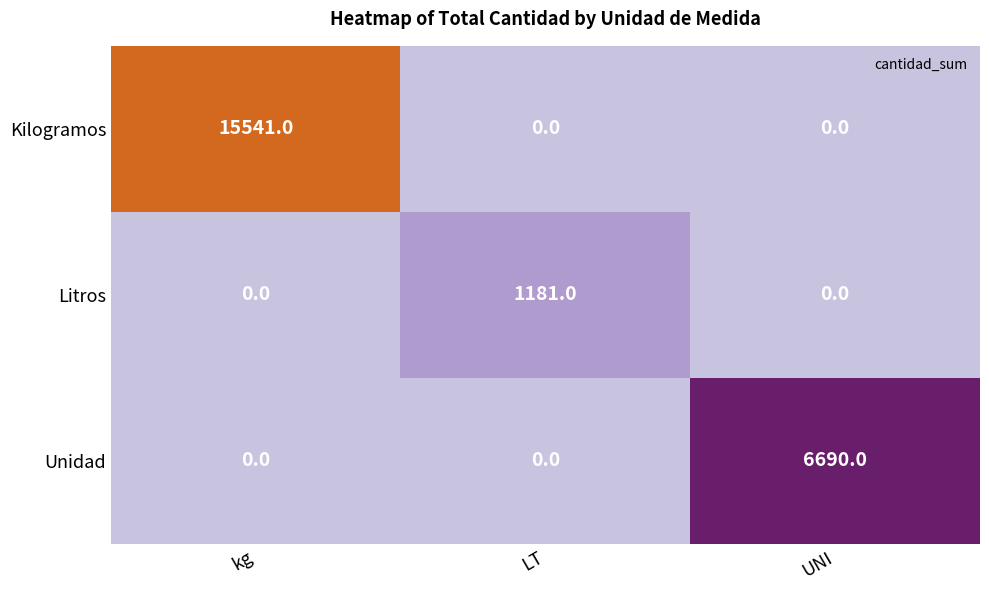

List the series in order of their overall mean, lowest first.

Litros, Unidad, Kilogramos